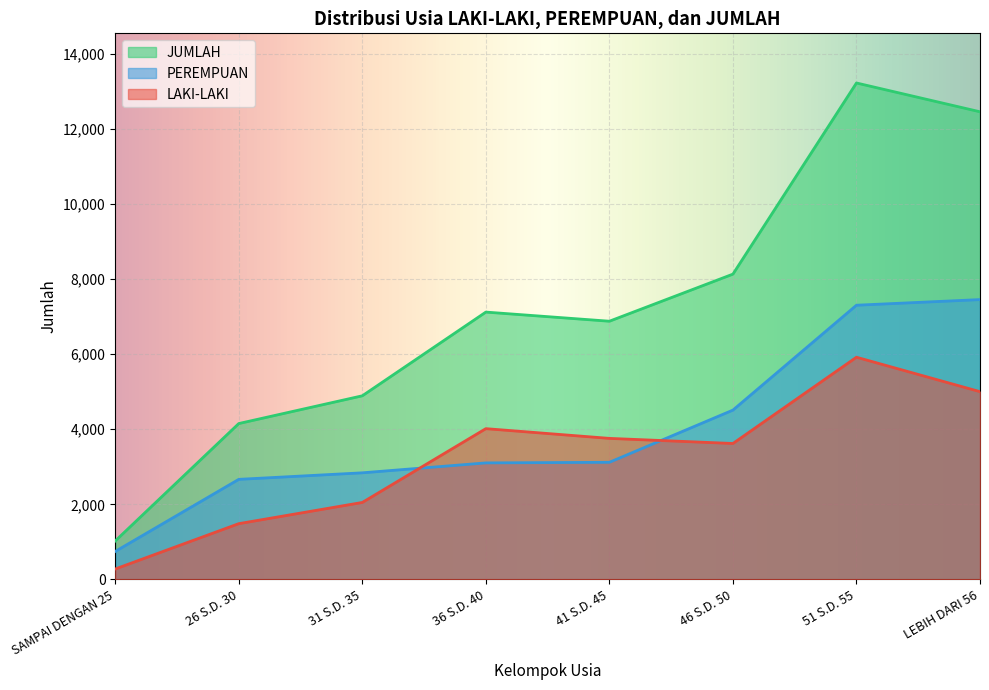

Rank the categories by JUMLAH value from lowest to highest.

SAMPAI DENGAN 25, 26 S.D. 30, 31 S.D. 35, 41 S.D. 45, 36 S.D. 40, 46 S.D. 50, LEBIH DARI 56, 51 S.D. 55